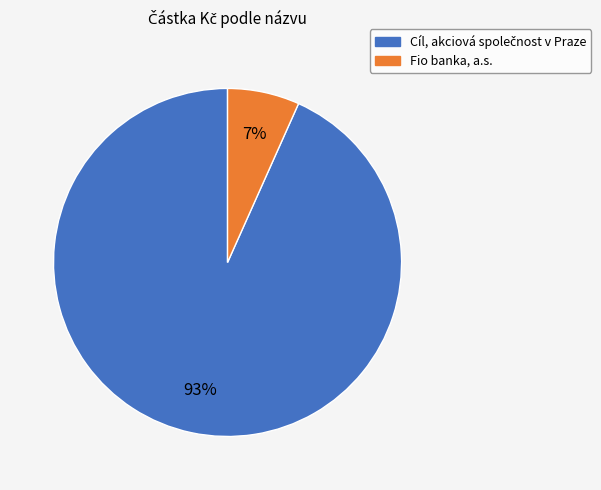

Which category has the smallest portion of the pie?

Fio banka, a.s.